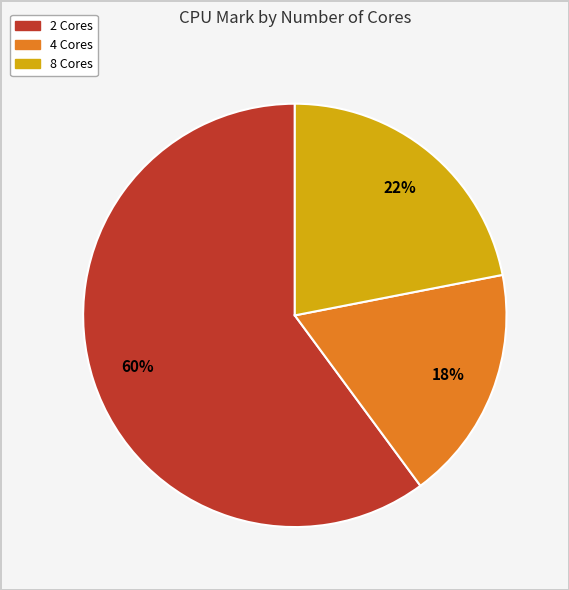

Does any single category account for the majority?

Yes